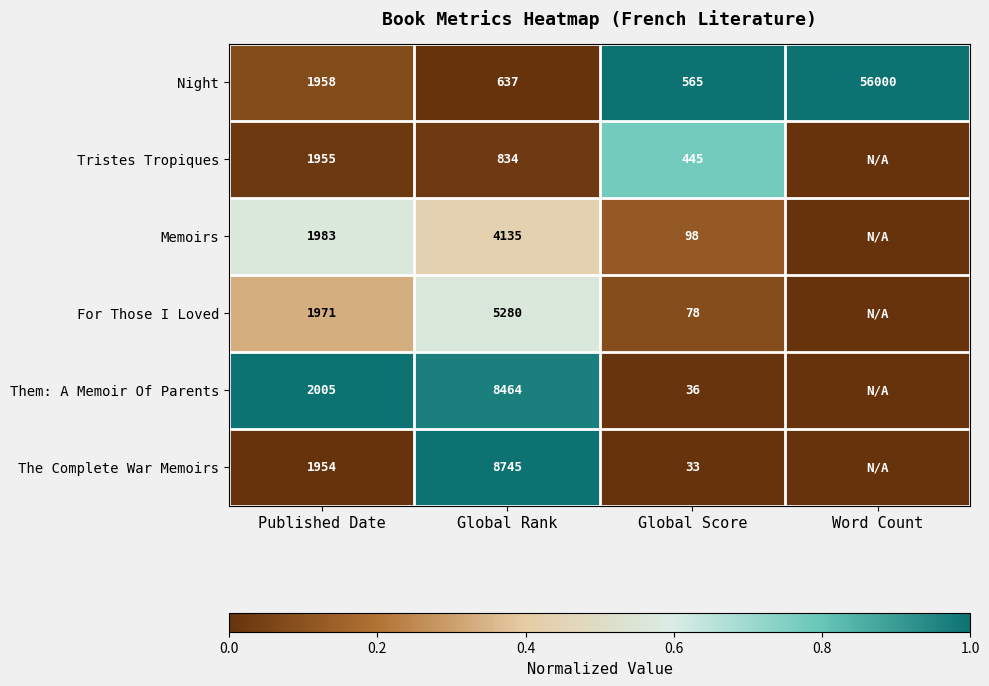

What is the sum of the Them: A Memoir Of Parents values at Published Date and Global Rank?

10469